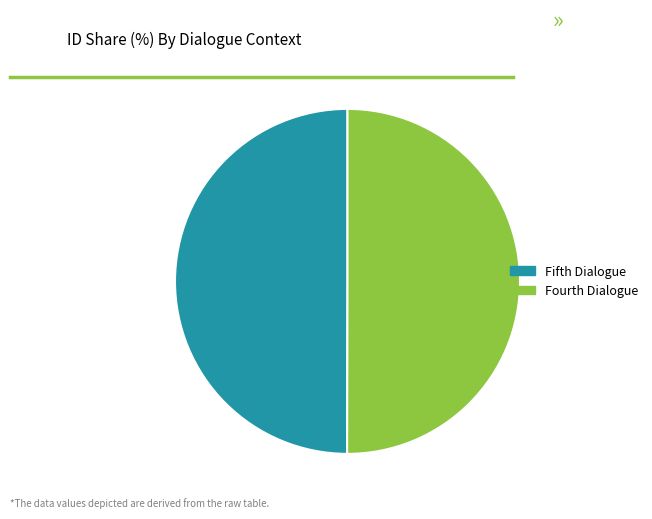

Combined, do Fifth Dialogue and Fourth Dialogue account for over 50%?

Yes